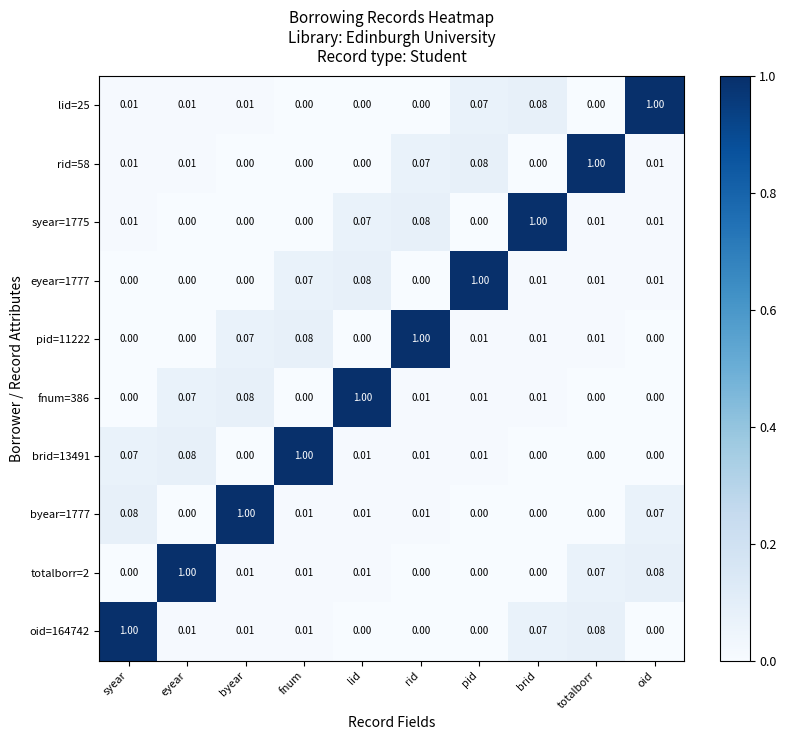

Is the value of pid=11222 at eyear greater than the value of lid=25 at syear?

No